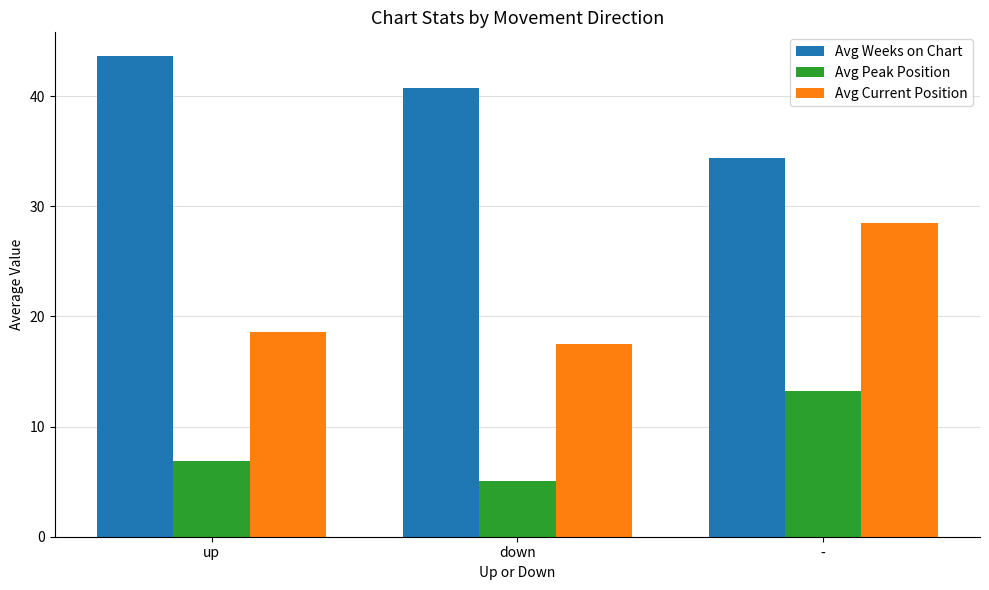

Is it true that Avg Peak Position equals 6.8 at up?

True